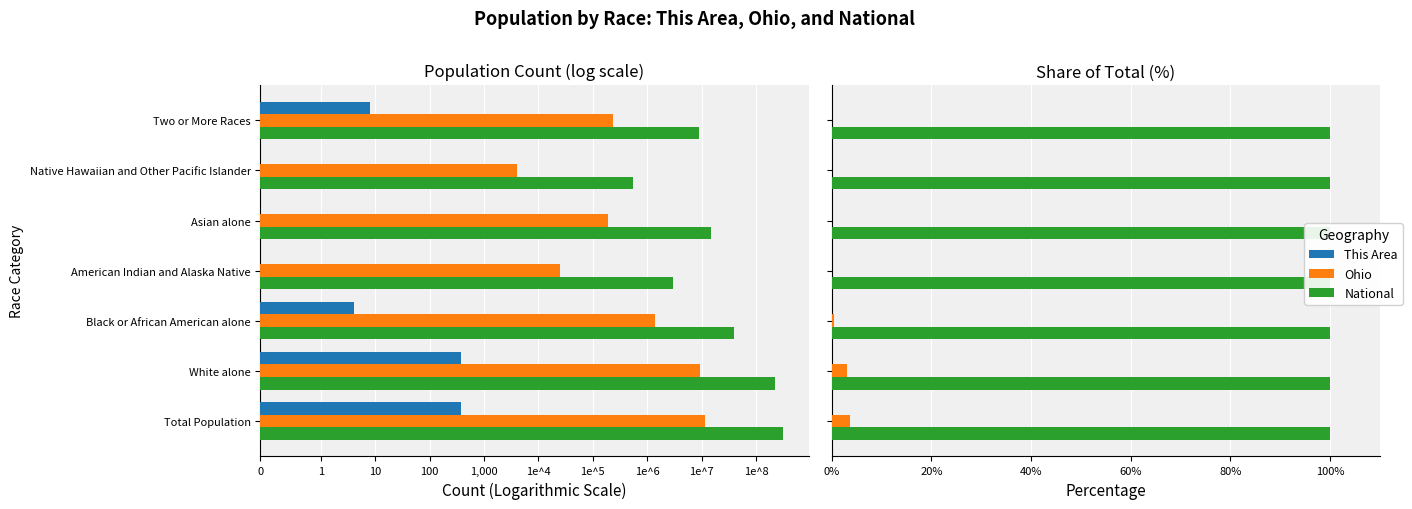

What are all the series names shown in the legend?

This Area, Ohio, National